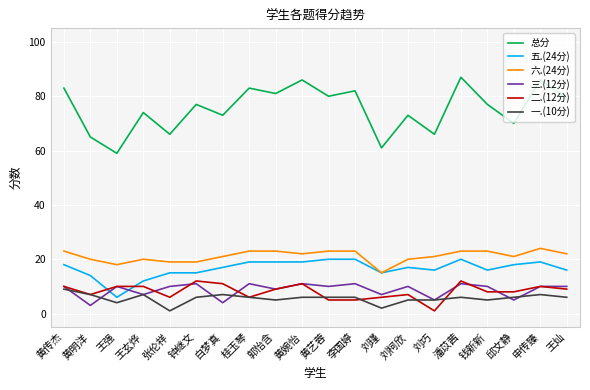

What is the difference between the highest and lowest values at 黄婉怡?

80